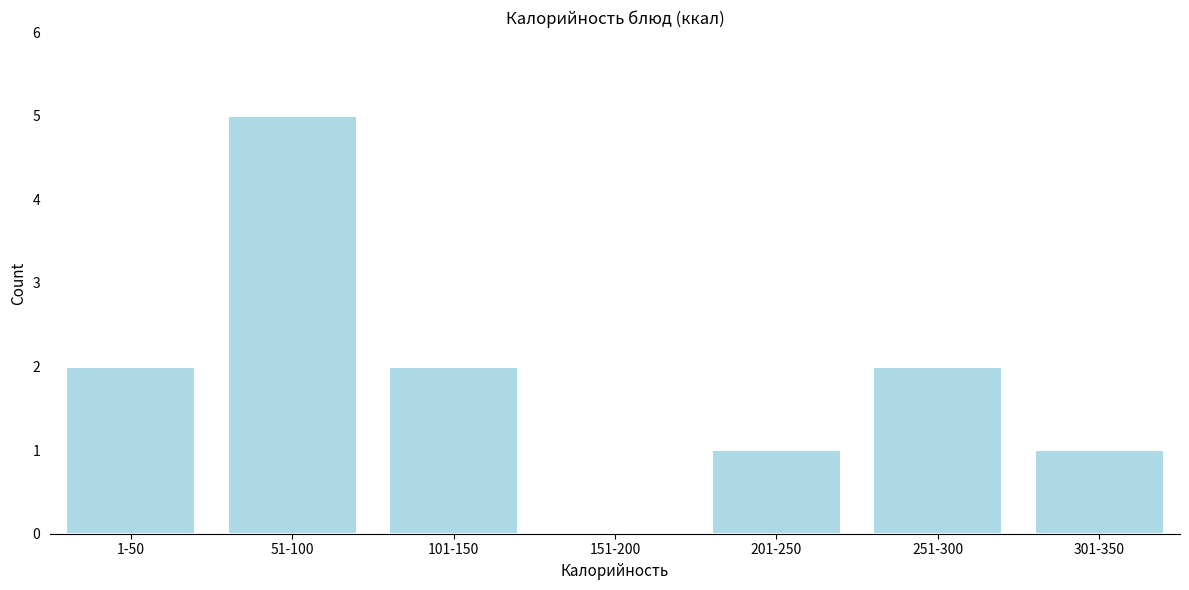

Reading right to left, extract all data points from this chart.

301-350=1	251-300=2	201-250=1	151-200=0	101-150=2	51-100=5	1-50=2